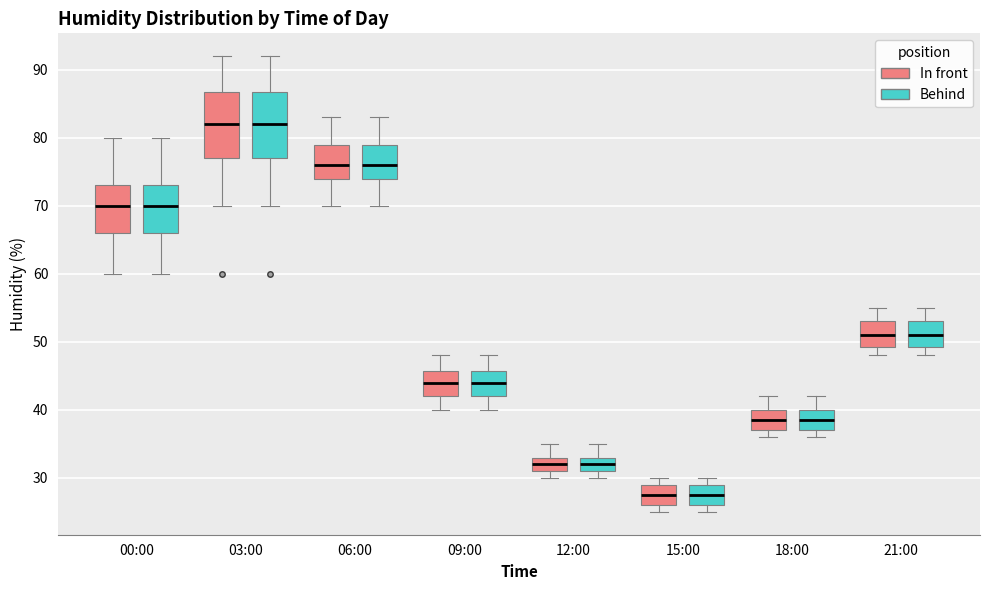

Reading left to right, read every box against the y-axis: the position of its median line, the range the box covers, and the ends of its whiskers. The values are not printed on the chart, so give them approximately, as read against the axis.

00:00 (In front): median 70, box 66 to 73, whiskers 60 to 80
00:00 (Behind): median 70, box 66 to 73, whiskers 60 to 80
03:00 (In front): median 82, box 77 to 87, whiskers 70 to 92
03:00 (Behind): median 82, box 77 to 87, whiskers 70 to 92
06:00 (In front): median 76, box 74 to 79, whiskers 70 to 83
06:00 (Behind): median 76, box 74 to 79, whiskers 70 to 83
09:00 (In front): median 44, box 42 to 46, whiskers 40 to 48
09:00 (Behind): median 44, box 42 to 46, whiskers 40 to 48
12:00 (In front): median 32, box 31 to 33, whiskers 30 to 35
12:00 (Behind): median 32, box 31 to 33, whiskers 30 to 35
15:00 (In front): median 28, box 26 to 29, whiskers 25 to 30
15:00 (Behind): median 28, box 26 to 29, whiskers 25 to 30
18:00 (In front): median 39, box 37 to 40, whiskers 36 to 42
18:00 (Behind): median 39, box 37 to 40, whiskers 36 to 42
21:00 (In front): median 51, box 49 to 53, whiskers 48 to 55
21:00 (Behind): median 51, box 49 to 53, whiskers 48 to 55